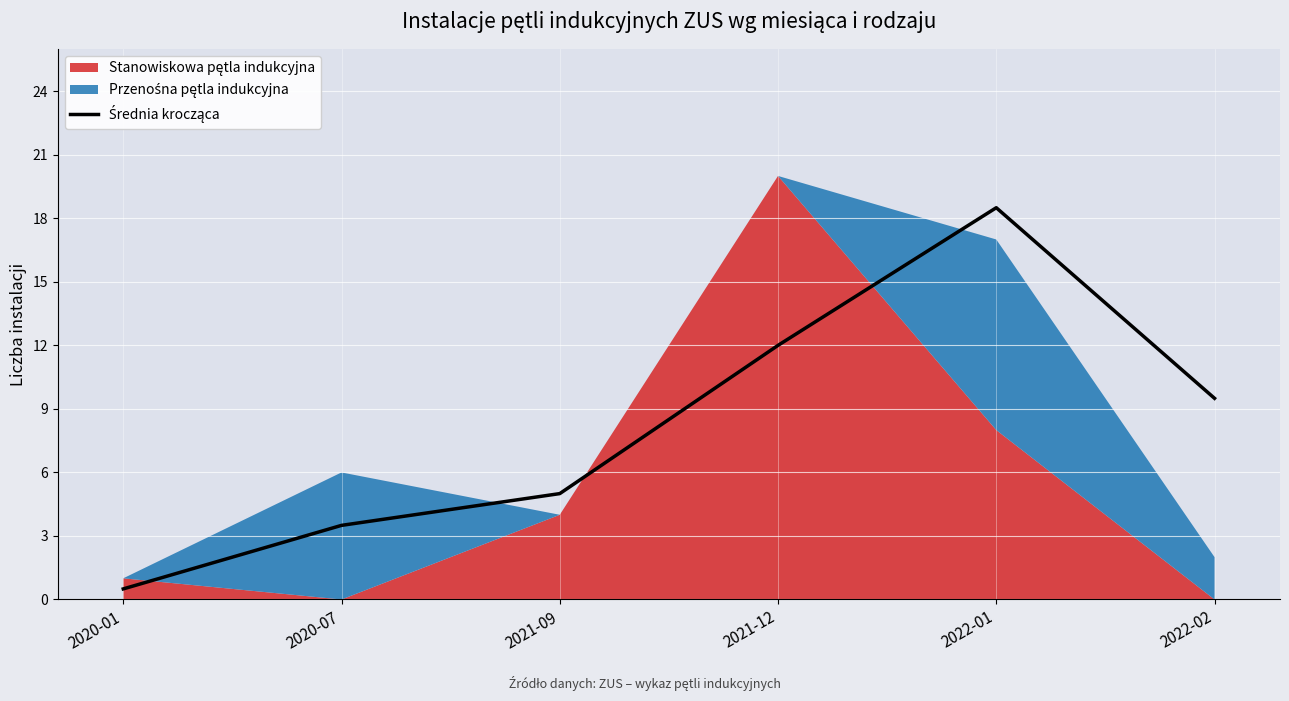

What is the label of the 1st point from the right?

2022-02